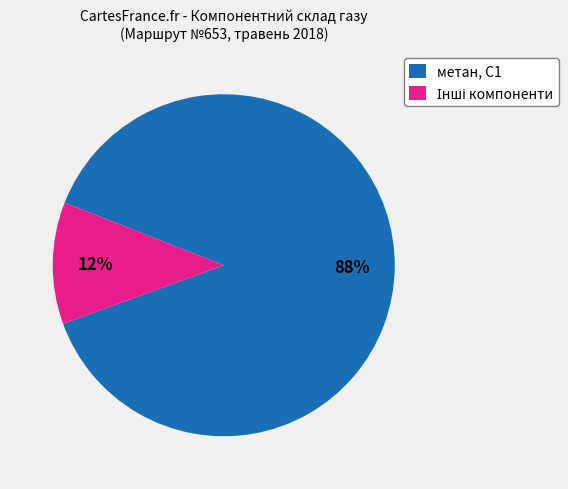

How many slices are in this pie chart?

2